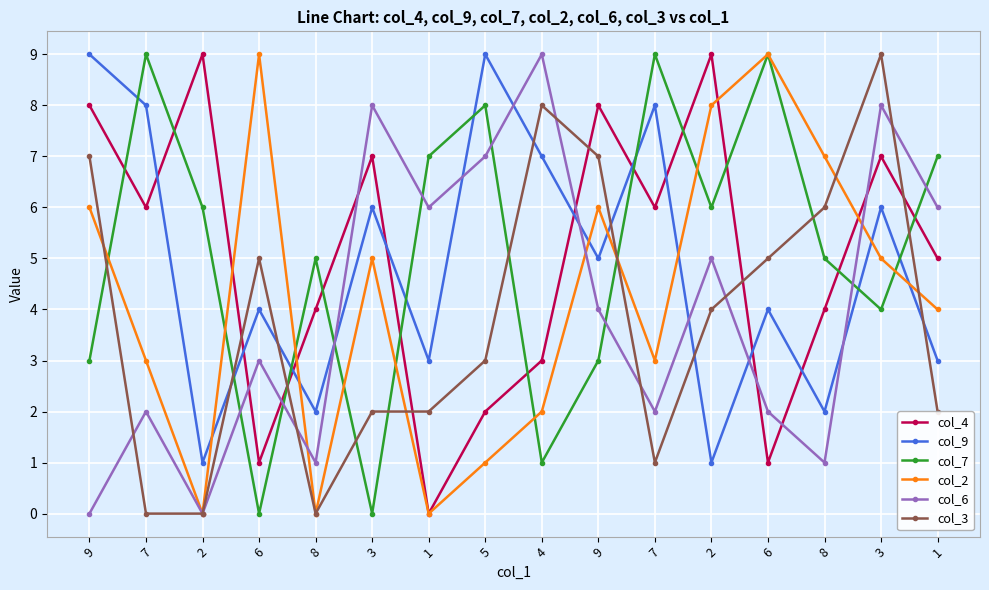

Which category has the highest value across all series?

2